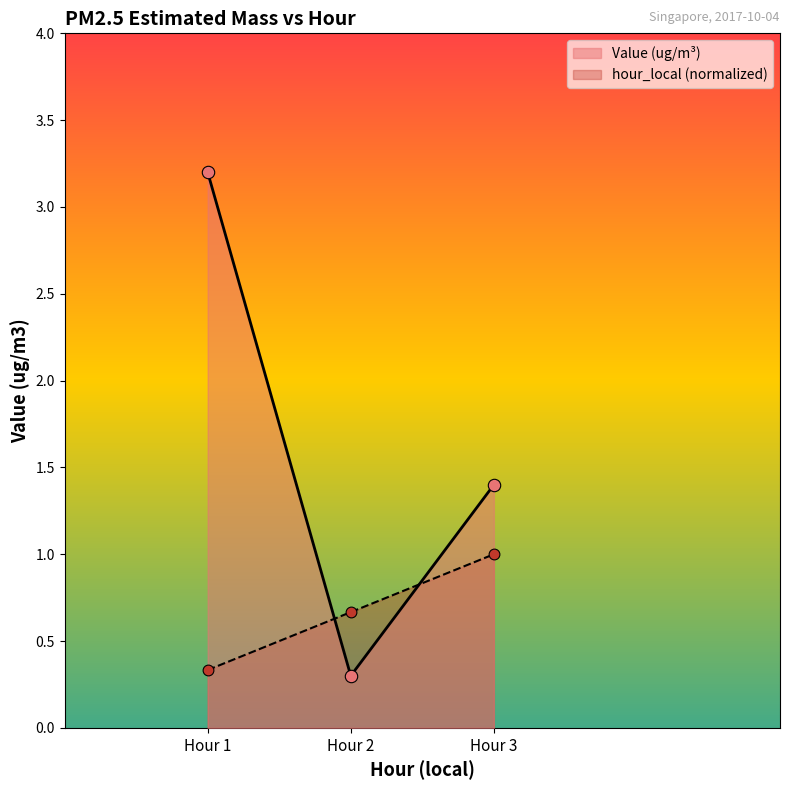

Which series contains the highest Y value?

Value